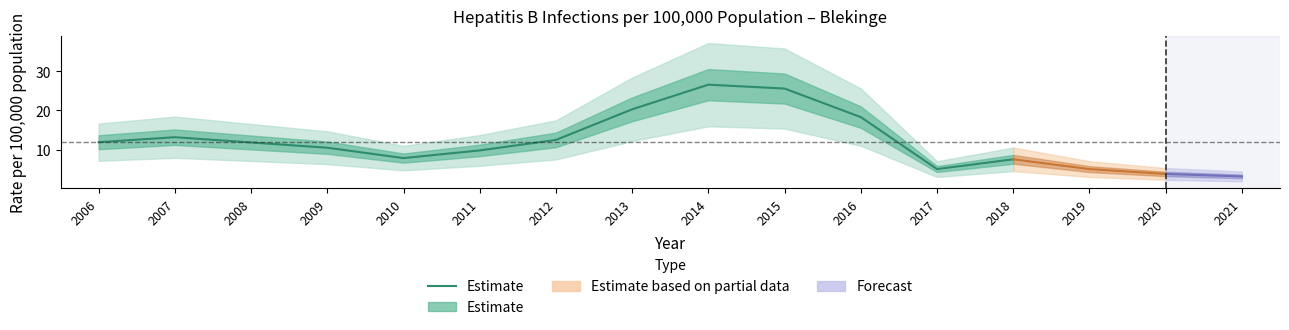

Between 2006 and 2015, which is larger?

2015